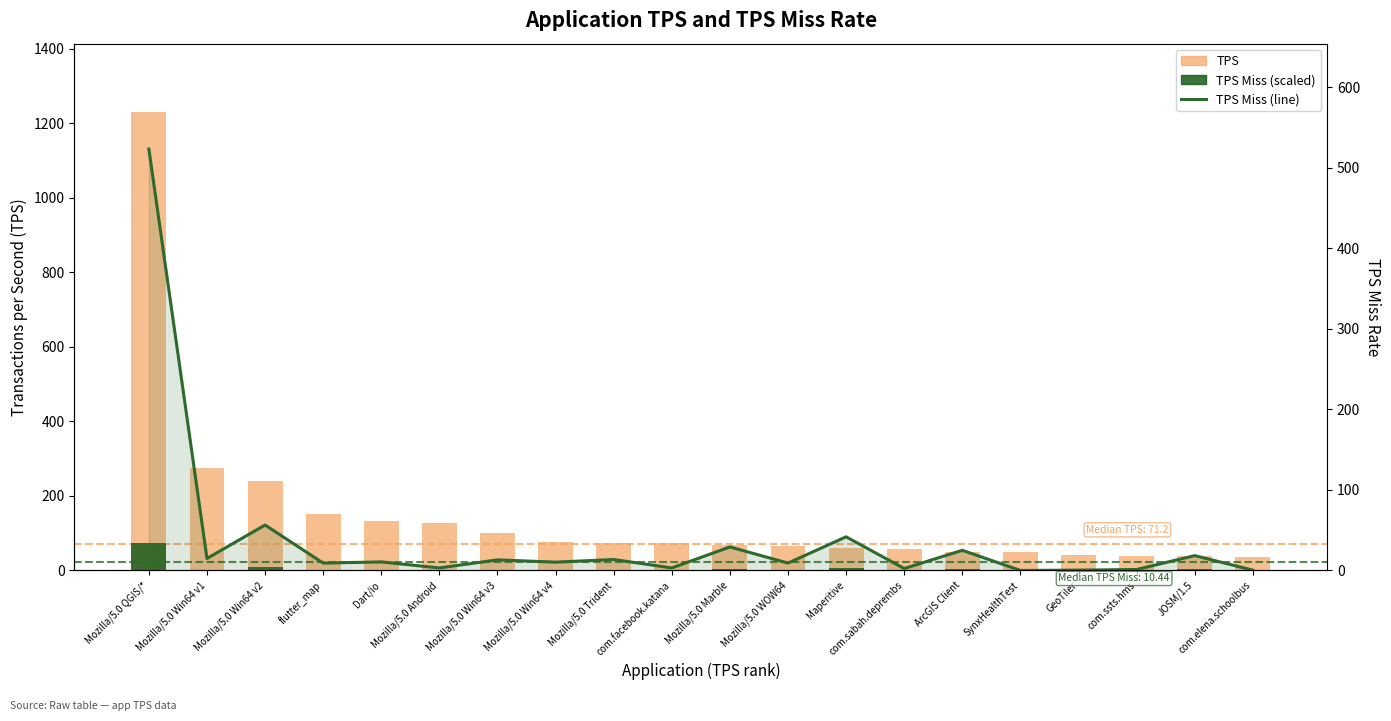

Reading left to right, transcribe all the data shown in this chart.

TPS: Mozilla/5.0 QGIS/*=1229.8	Mozilla/5.0 Win64 v1=275.7	Mozilla/5.0 Win64 v2=240.6	flutter_map=152.5	Dart/io=132.7	Mozilla/5.0 Android=128.3	Mozilla/5.0 Win64 v3=101.4	Mozilla/5.0 Win64 v4=76.0	Mozilla/5.0 Trident=73.3	com.facebook.katana=73.1	Mozilla/5.0 Marble=69.4	Mozilla/5.0 WOW64=64.7	Maperitive=59.7	com.sabah.deprembs=57.6	ArcGIS Client=50.0	SynxHealthTest=48.7	GeoTiler=40.1	com.ssts.hms=39.8	JOSM/1.5=38.7	com.elena.schoolbus=36.6
TPS Miss (scaled): Mozilla/5.0 QGIS/*=73.8	Mozilla/5.0 Win64 v1=2.1	Mozilla/5.0 Win64 v2=8.0	flutter_map=1.3	Dart/io=1.5	Mozilla/5.0 Android=0.4	Mozilla/5.0 Win64 v3=1.9	Mozilla/5.0 Win64 v4=1.5	Mozilla/5.0 Trident=1.9	com.facebook.katana=0.4	Mozilla/5.0 Marble=4.1	Mozilla/5.0 WOW64=1.3	Maperitive=5.9	com.sabah.deprembs=0.3	ArcGIS Client=3.5	SynxHealthTest=0.0	GeoTiler=0.1	com.ssts.hms=0.2	JOSM/1.5=2.6	com.elena.schoolbus=0.1
TPS Miss: Mozilla/5.0 QGIS/*=523.4	Mozilla/5.0 Win64 v1=14.8	Mozilla/5.0 Win64 v2=56.4	flutter_map=9.1	Dart/io=10.6	Mozilla/5.0 Android=3.1	Mozilla/5.0 Win64 v3=13.1	Mozilla/5.0 Win64 v4=10.3	Mozilla/5.0 Trident=13.6	com.facebook.katana=3.1	Mozilla/5.0 Marble=29.2	Mozilla/5.0 WOW64=9.1	Maperitive=41.7	com.sabah.deprembs=2.4	ArcGIS Client=25.0	SynxHealthTest=0.0	GeoTiler=0.4	com.ssts.hms=1.2	JOSM/1.5=18.4	com.elena.schoolbus=0.4